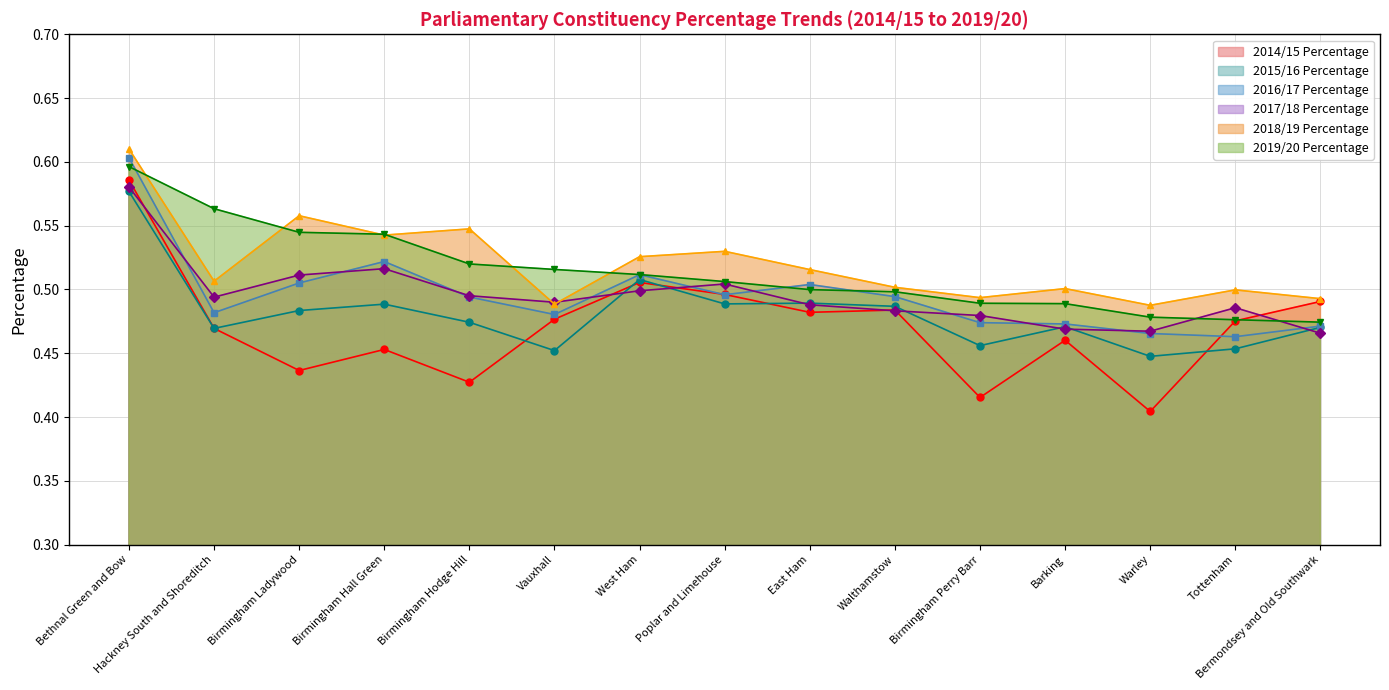

At which category is the sum across all series the highest?

Bethnal Green and Bow